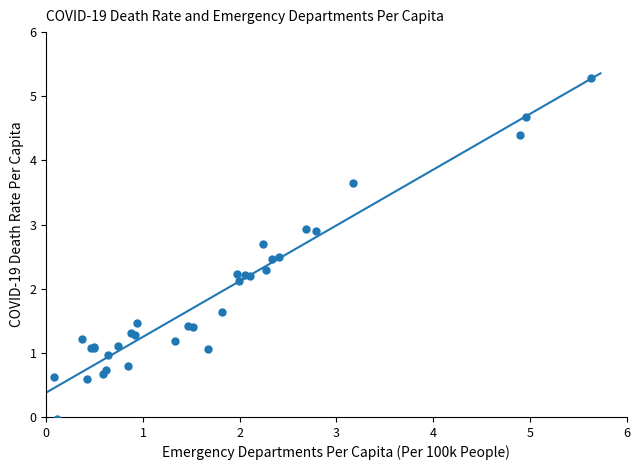

What Y value in the scatter plot is closest to 2?

2.1